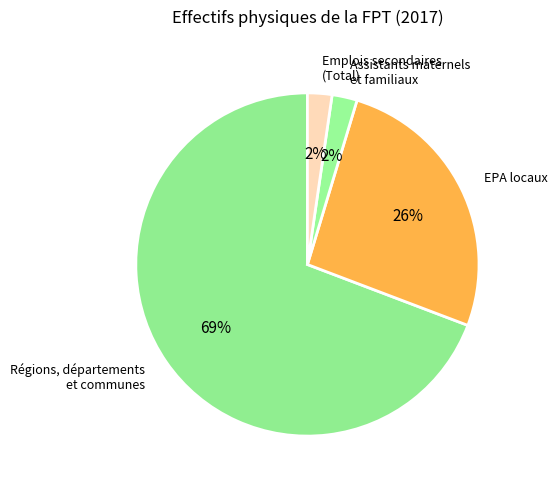

How many slices are in this pie chart?

4